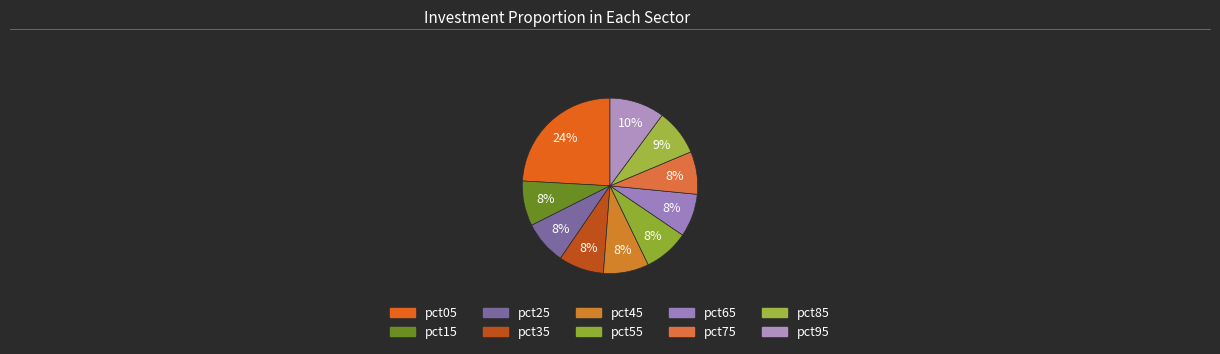

Which slice is the largest?

pct05